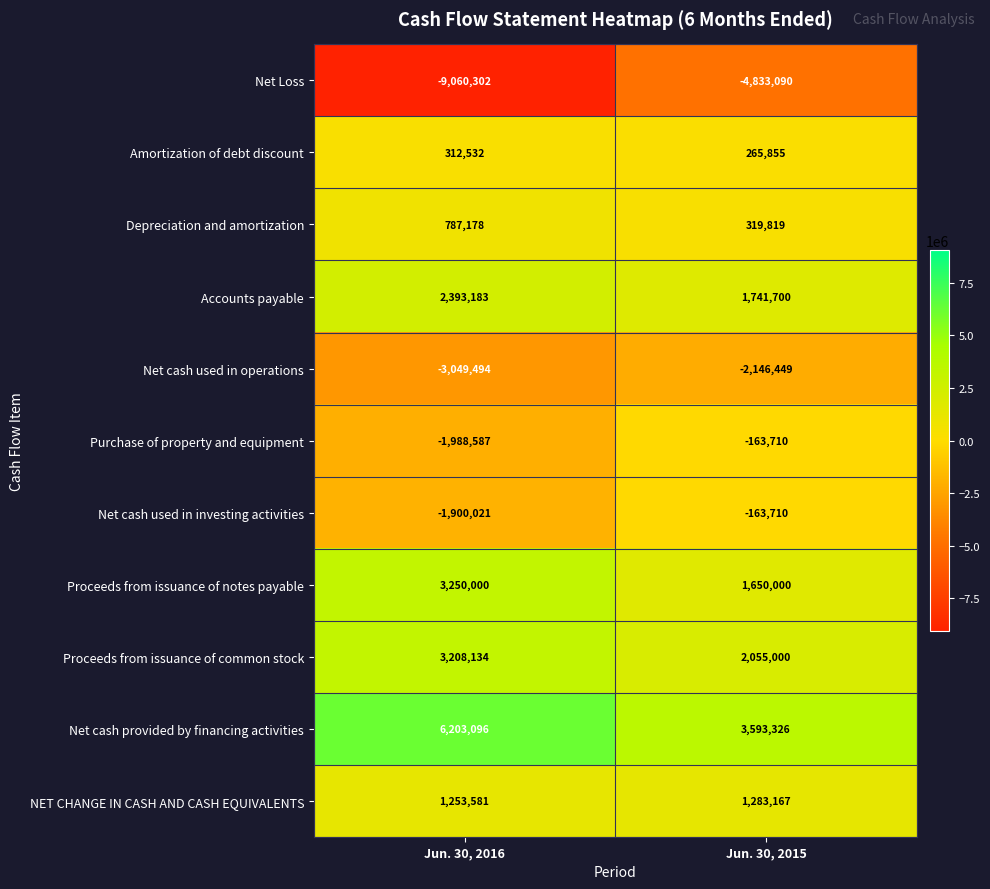

Reading left to right, transcribe all the data shown in this chart.

Net Loss: -9060302	-4833090
Amortization of debt discount: 312532	265855
Depreciation and amortization: 787178	319819
Accounts payable: 2393183	1741700
Net cash used in operations: -3049494	-2146449
Purchase of property and equipment: -1988587	-163710
Net cash used in investing activities: -1900021	-163710
Proceeds from issuance of notes payable: 3250000	1650000
Proceeds from issuance of common stock: 3208134	2055000
Net cash provided by financing activities: 6203096	3593326
NET CHANGE IN CASH AND CASH EQUIVALENTS: 1253581	1283167